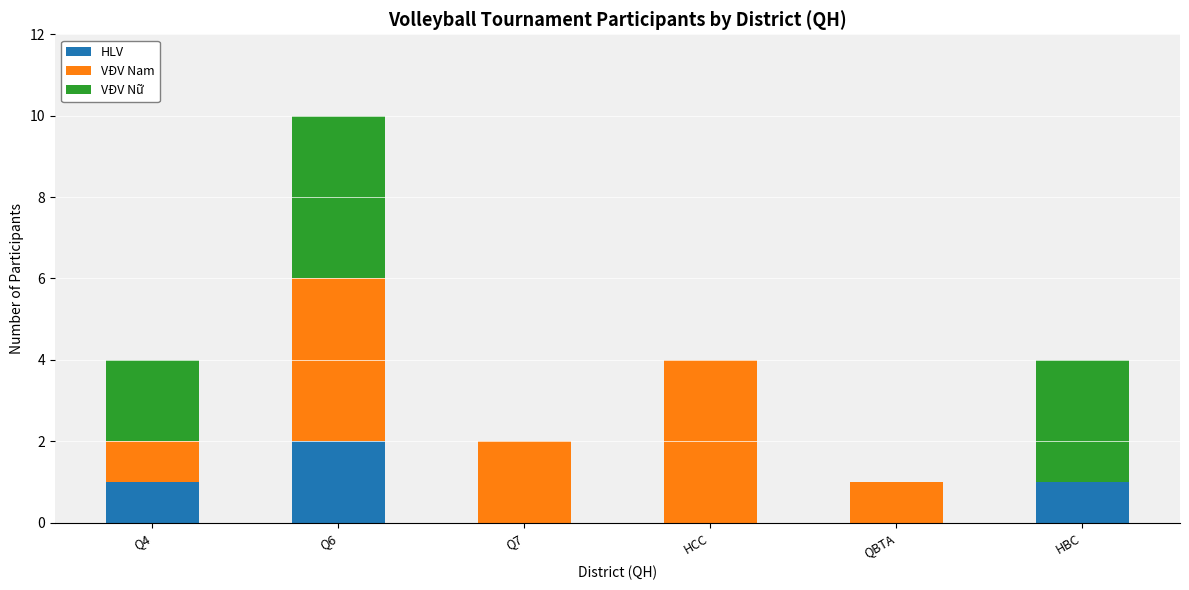

The HLV series shows 2 at Q6. True or false?

True